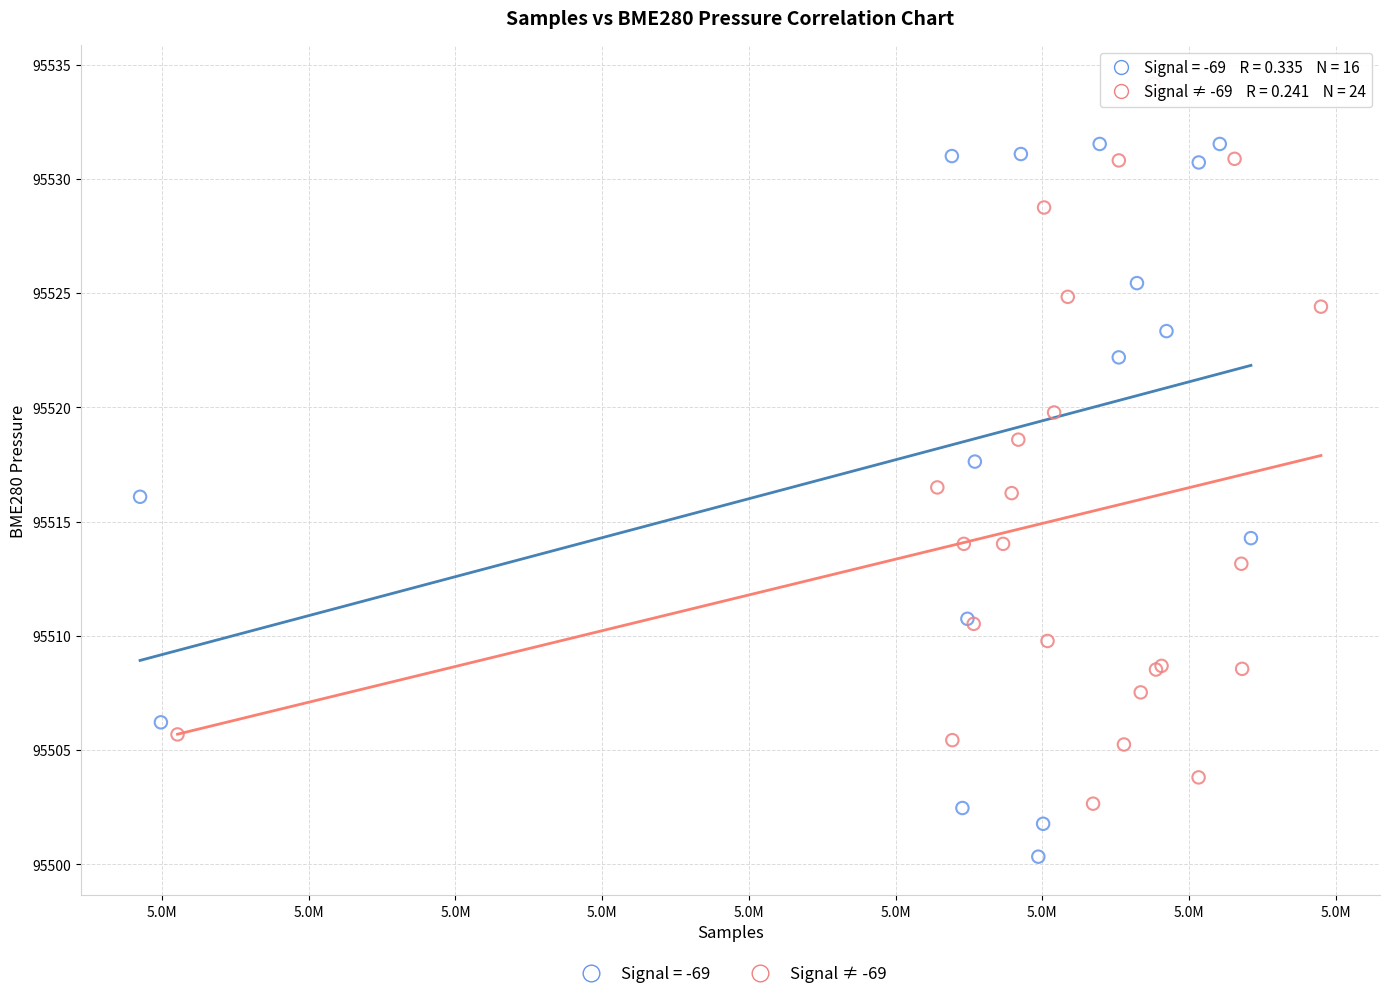

Which series contains the lowest Y value?

Signal = -69